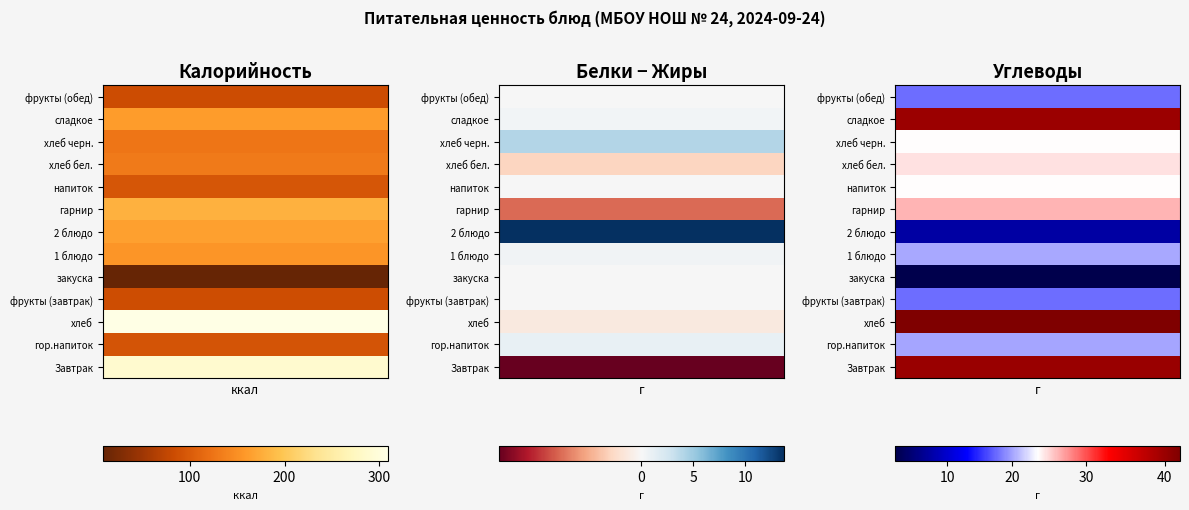

At Калорийность, list the series in order from smallest to largest.

закуска, фрукты (обед), фрукты (завтрак), гор.напиток, напиток, хлеб черн., хлеб бел., 1 блюдо, сладкое, 2 блюдо, гарнир, Завтрак, хлеб